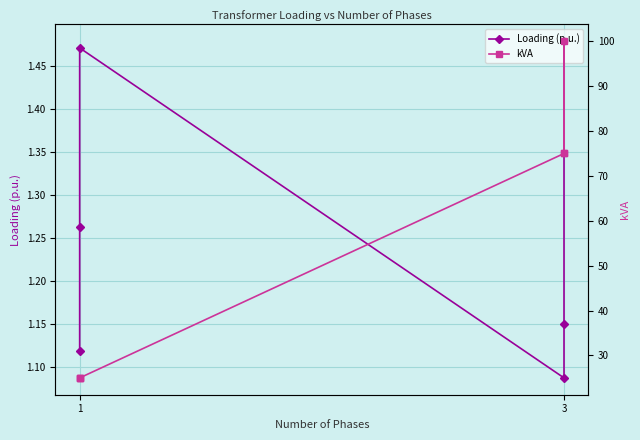

Where is kVA nearest to the value 62?

3